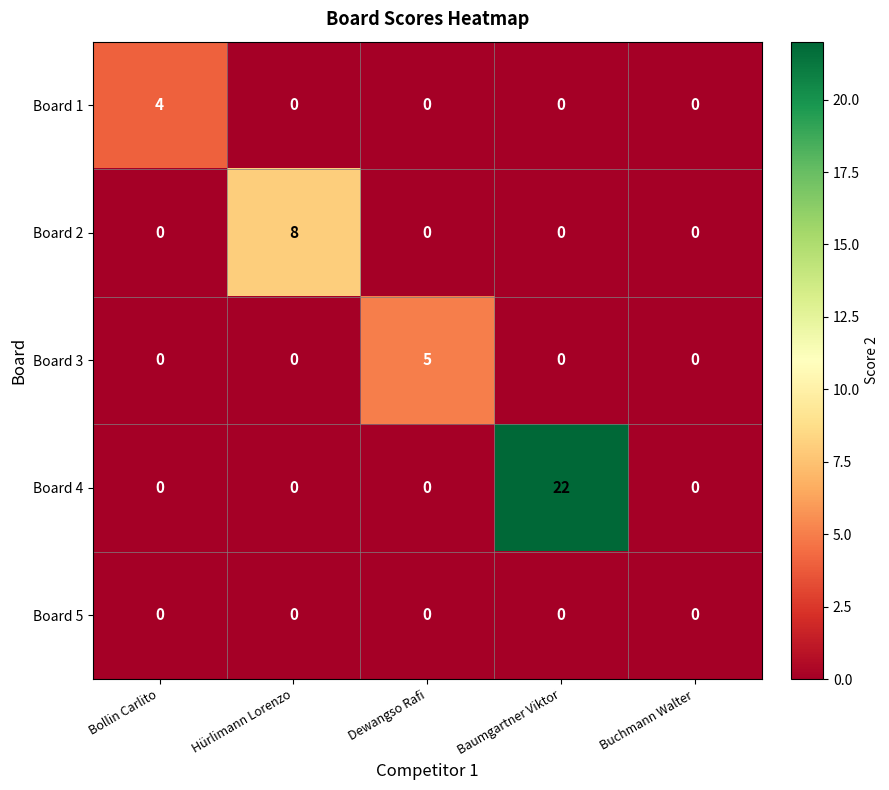

Rank the series by their maximum value, from highest to lowest.

Board 4, Board 2, Board 3, Board 1, Board 5